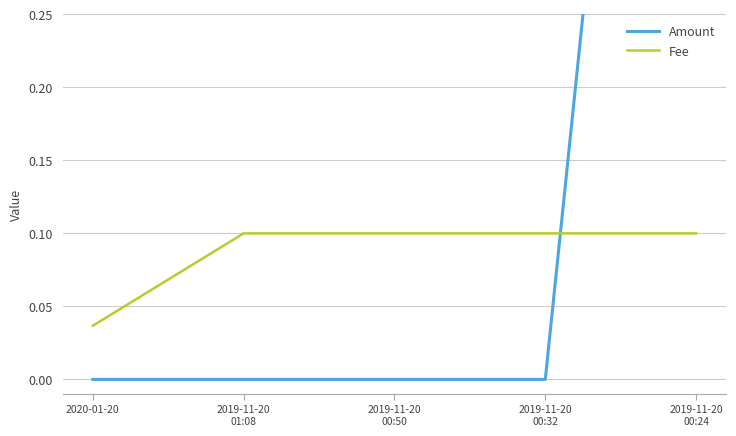

At which label does Fee reach its minimum?

2020-01-20